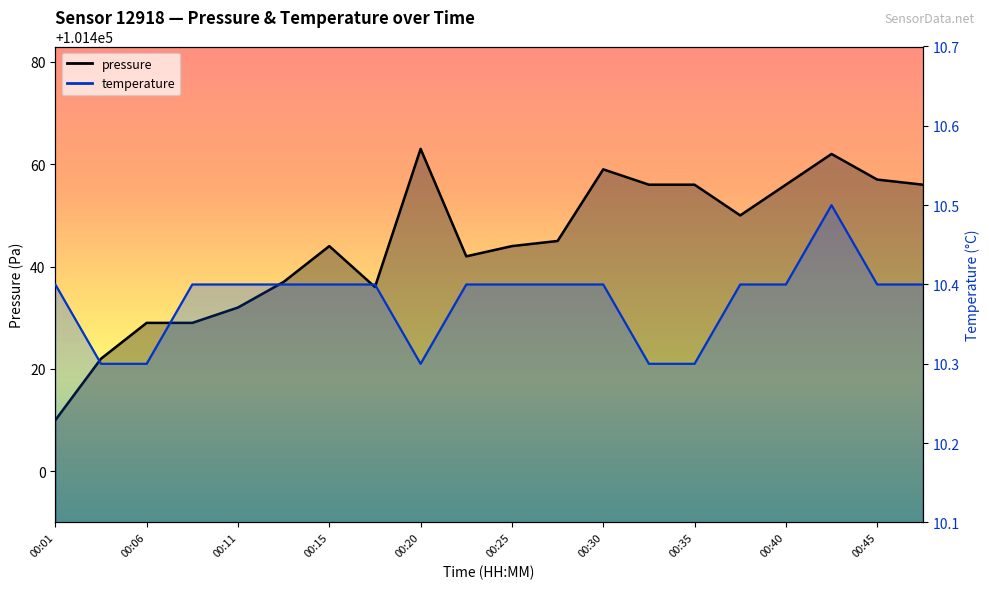

Rank the series by their maximum value, from lowest to highest.

temperature, pressure